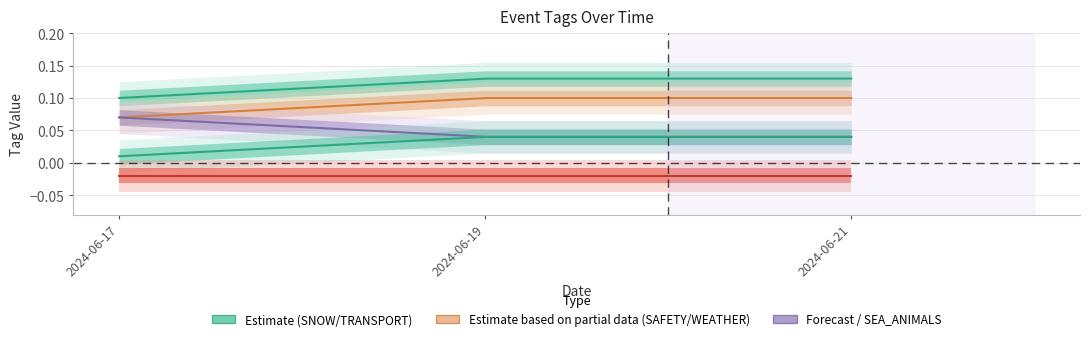

Which series changed the most between 2024-06-17 and 2024-06-19?

SNOW